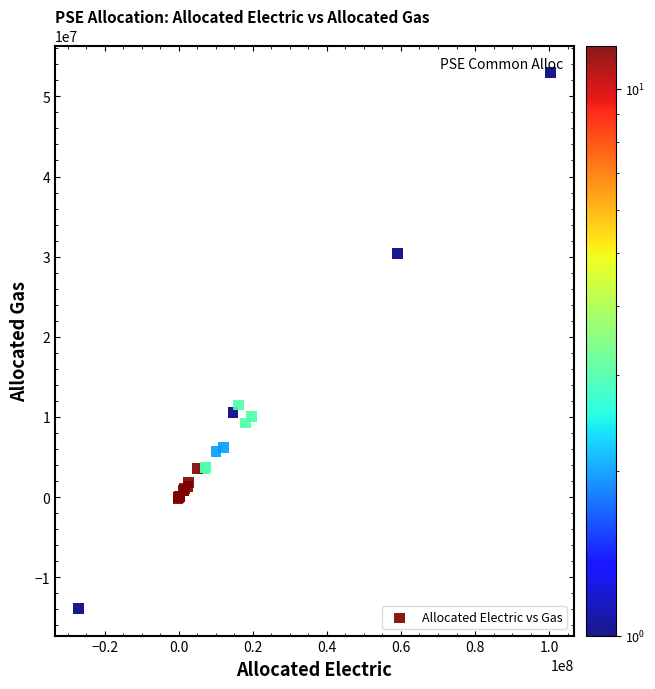

What Y value in the scatter plot is closest to 19531856?

11475541.5